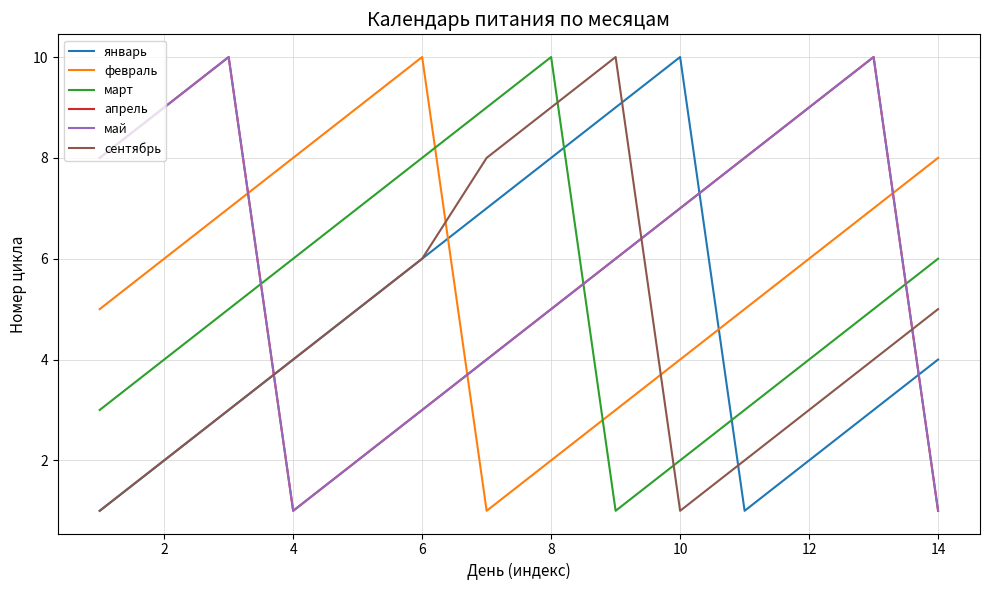

Which series ends up on top after the final intersection of май and февраль?

февраль